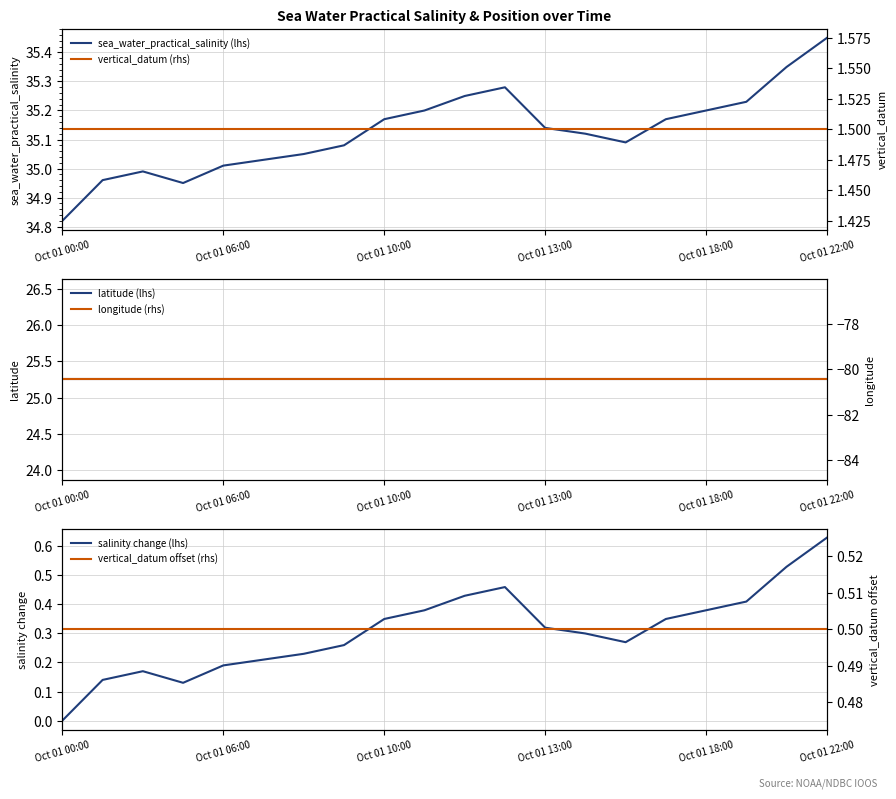

Which category has the lowest value in the sea_water_practical_salinity (lhs) series?

Oct 01 00:00